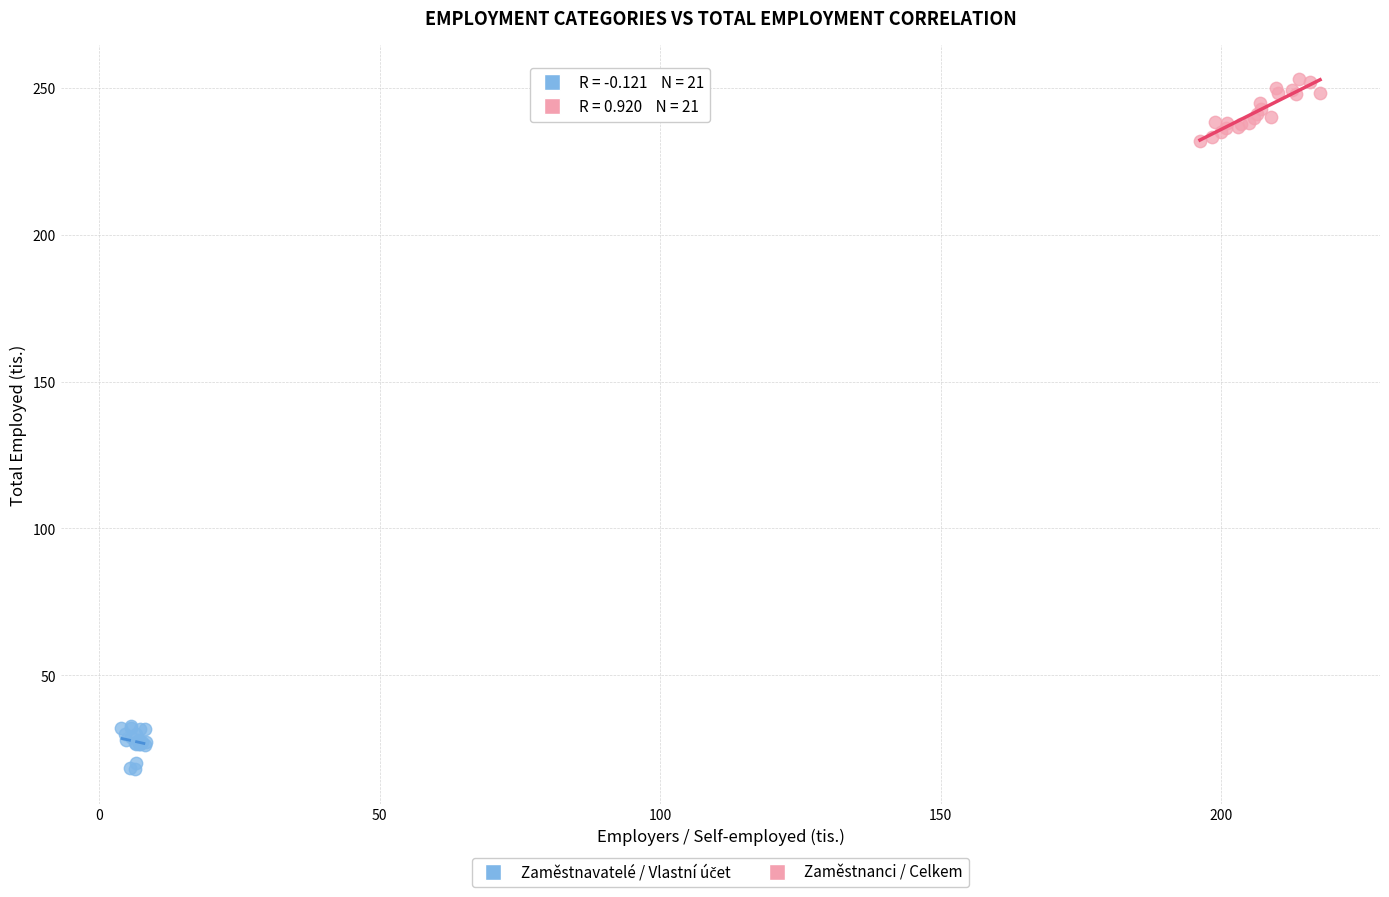

Which series reaches the maximum Y coordinate?

Zaměstnanci / Celkem